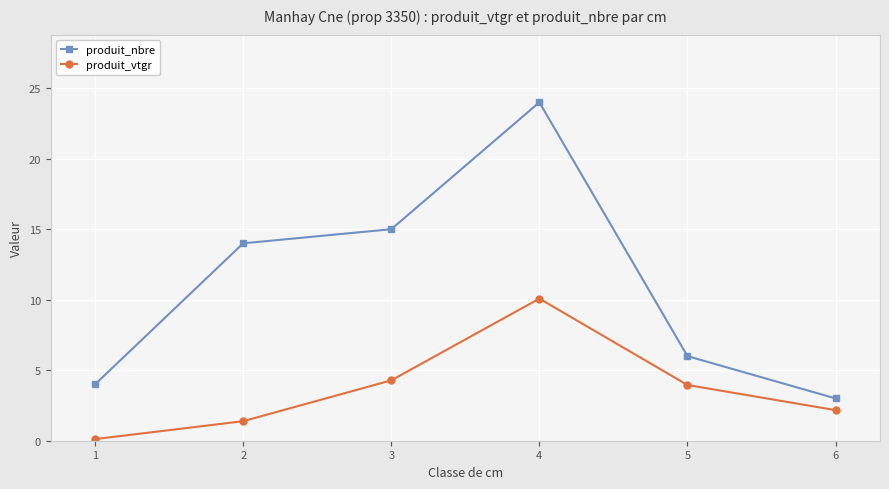

Which series changed the most between 1 and 5?

produit_vtgr